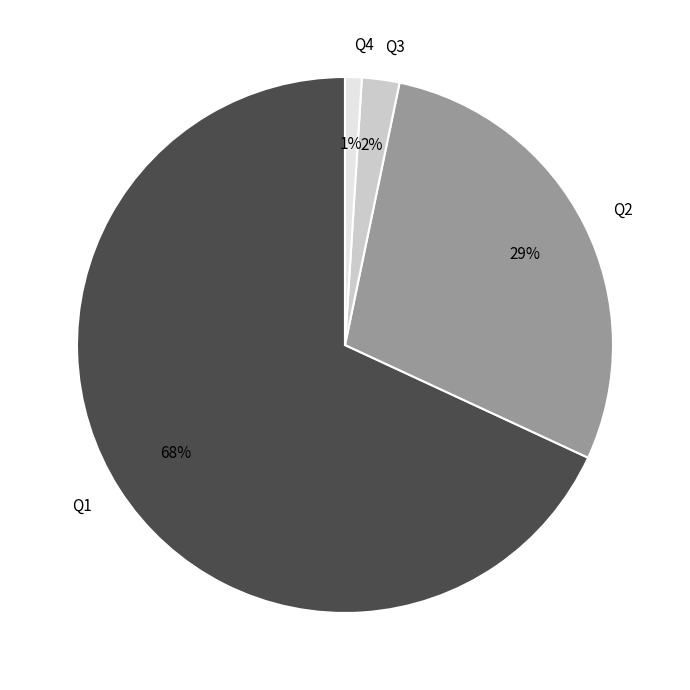

Which slice is the largest?

Q1